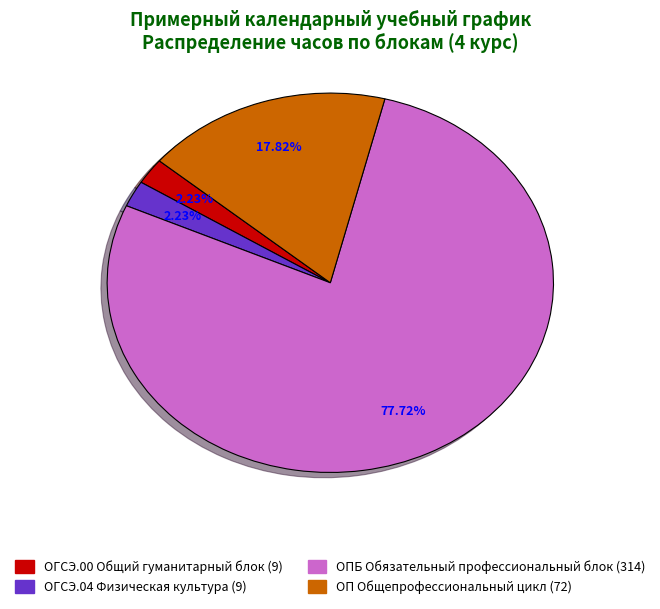

Is there any slice that represents more than half of the pie?

Yes